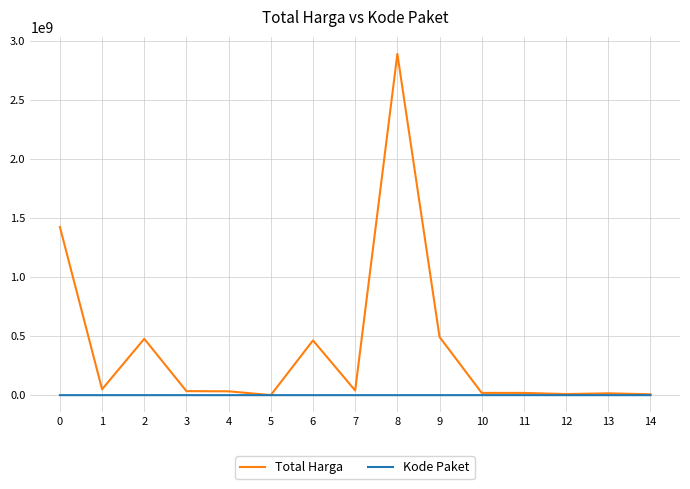

What is the sum of the Kode Paket values at 11 and 3?

146406